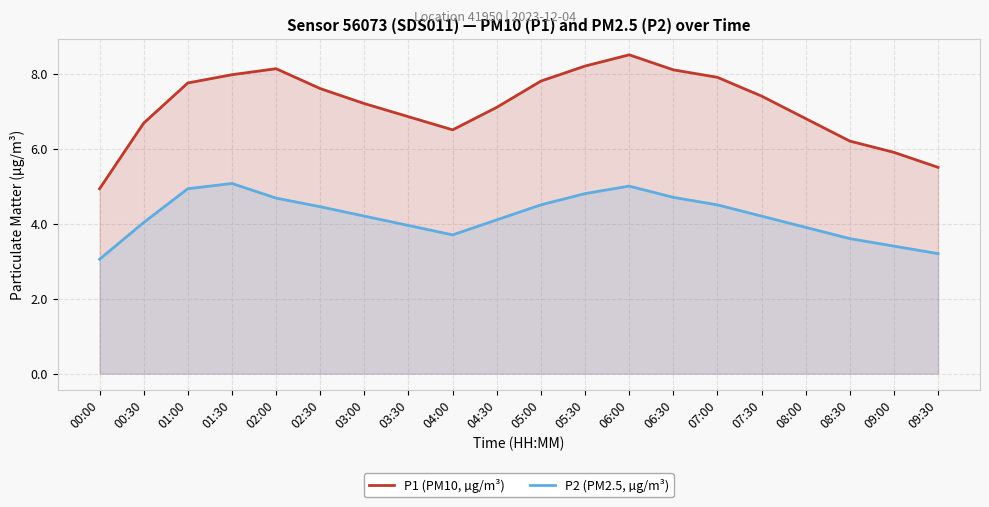

At how many categories does at least one series exceed 4?

20